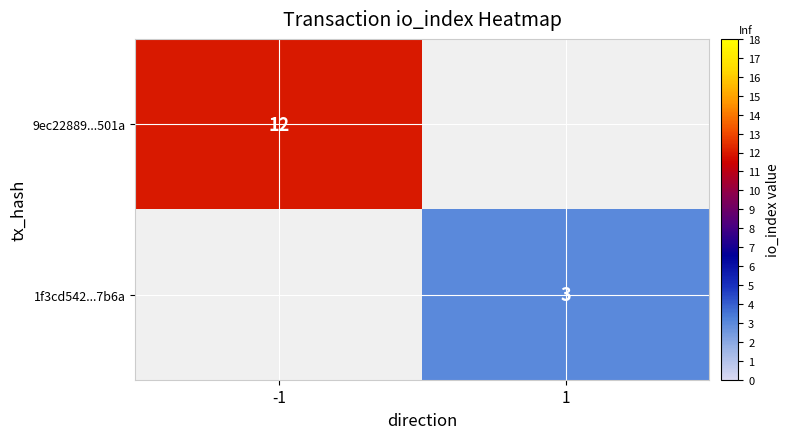

What is the maximum value shown in the chart?

12.0